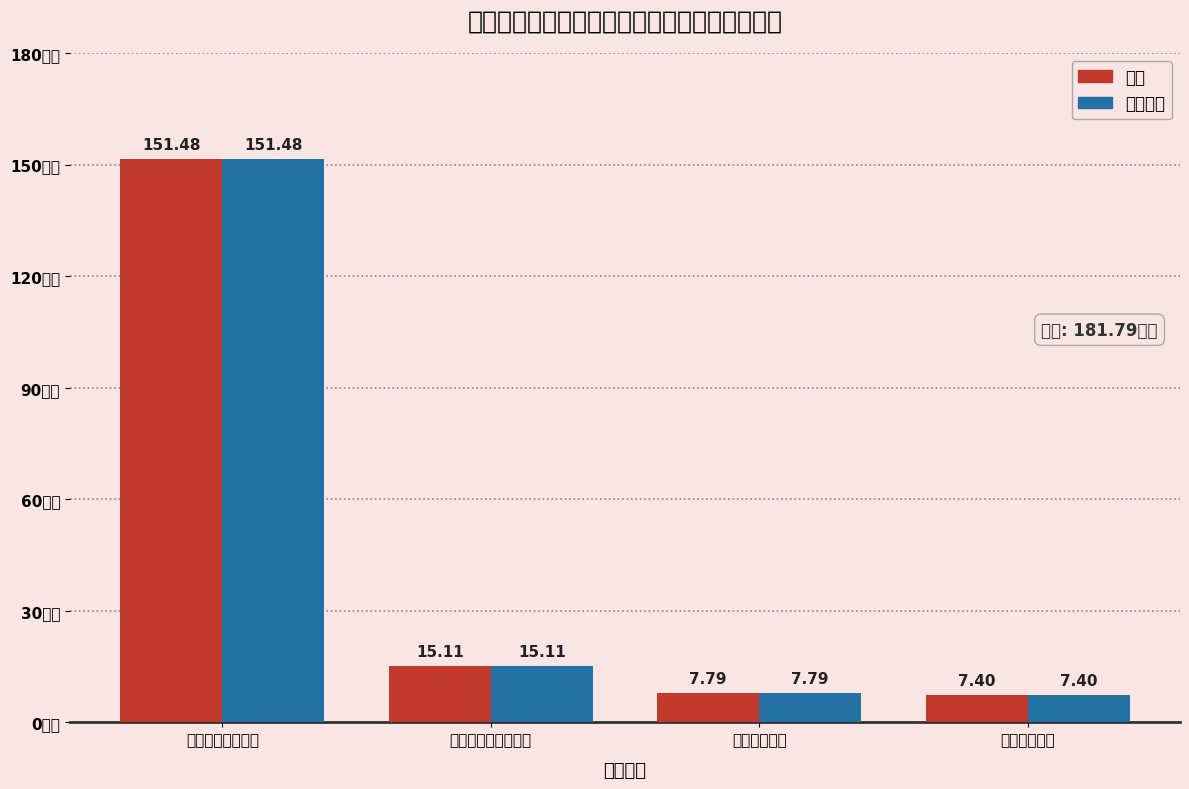

What is the label of the 2nd bar from the right?

卫生健康支出